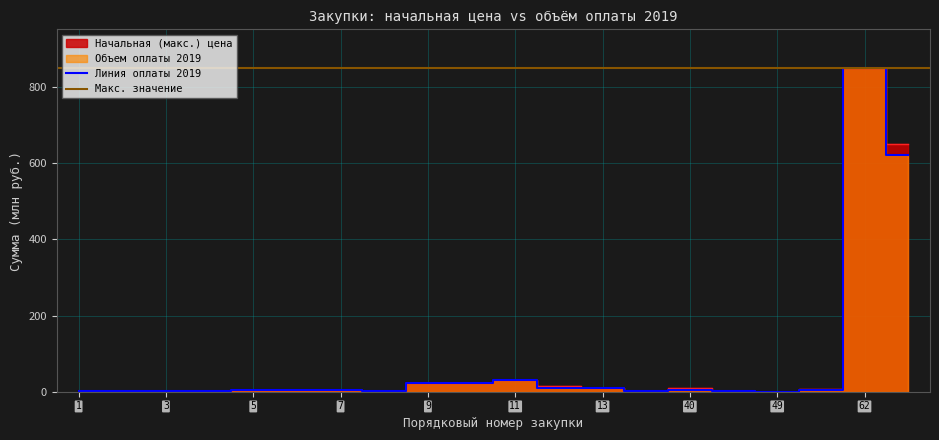

Reading left to right, list all the values displayed in this chart.

Начальная цена: 1=2.3	2=1.6	3=2.7	4=3.2	5=5.5	6=4.3	7=4.9	8=3.2	9=24.2	10=24.2	11=30.0	12=14.5	13=10.0	34=3.2	40=10.8	41=1.3	49=0.2	51=6.5	62=850.0	63=650.0
Объем оплаты 2019: 1=2.3	2=1.6	3=2.7	4=3.2	5=5.5	6=4.3	7=4.9	8=3.2	9=24.2	10=24.2	11=30.0	12=9.7	13=10.0	34=3.2	40=5.4	41=0.7	49=0.1	51=5.4	62=850.0	63=623.0